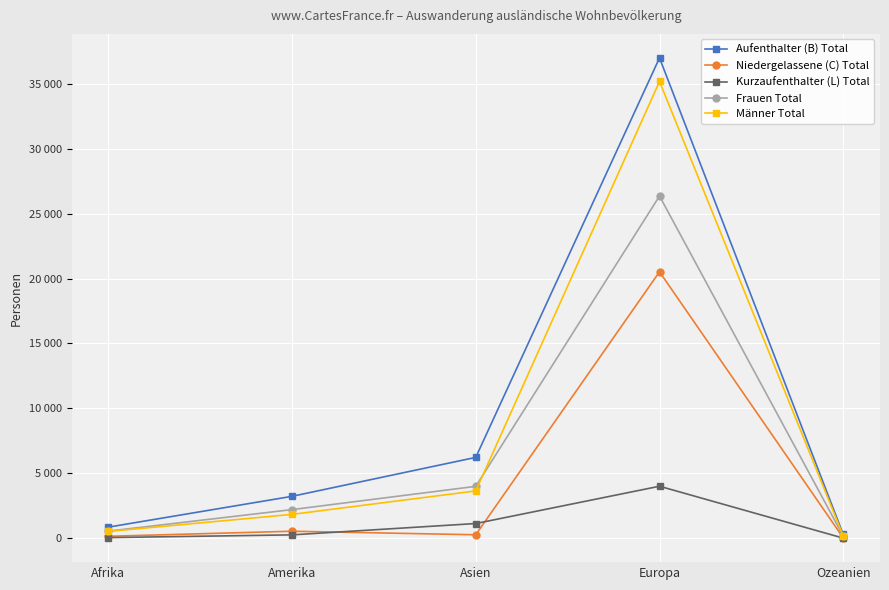

What are all the series names shown in the legend?

Aufenthalter (B) Total, Niedergelassene (C) Total, Kurzaufenthalter (L) Total, Frauen Total, Männer Total